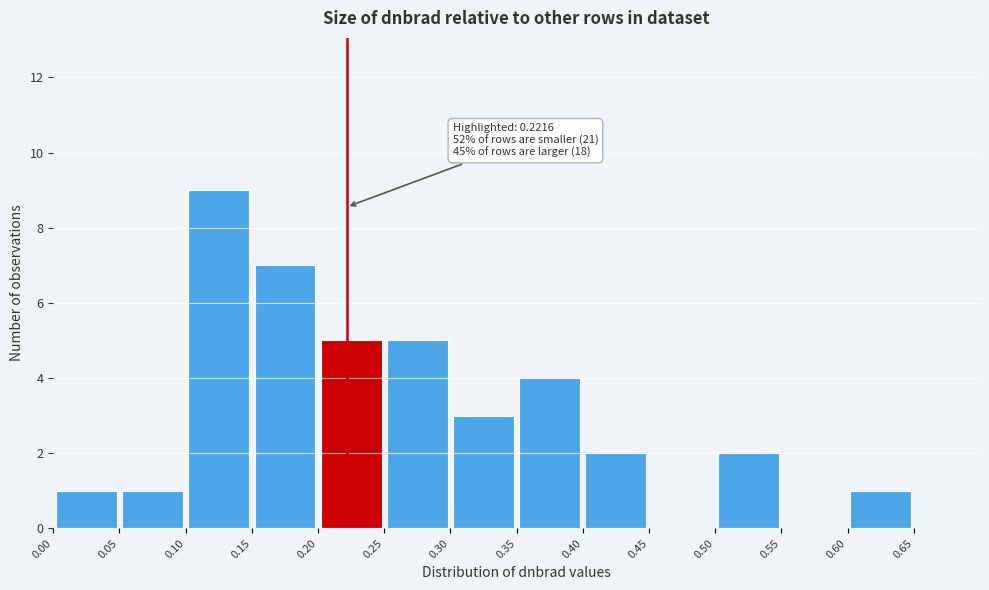

Which range on the x-axis has the tallest bar?

0.10 to 0.15